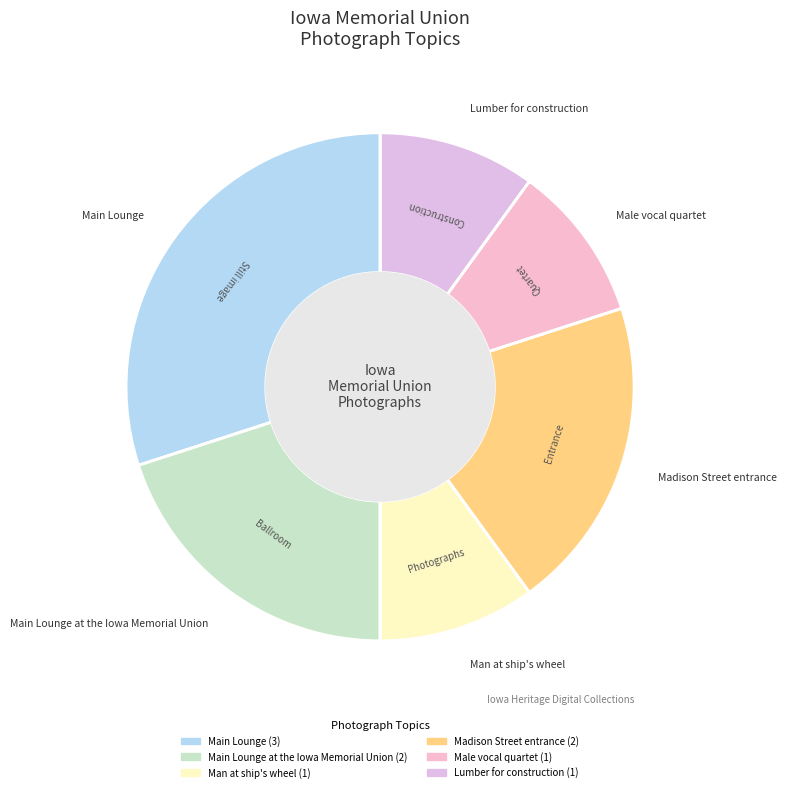

Does any single category account for the majority?

No